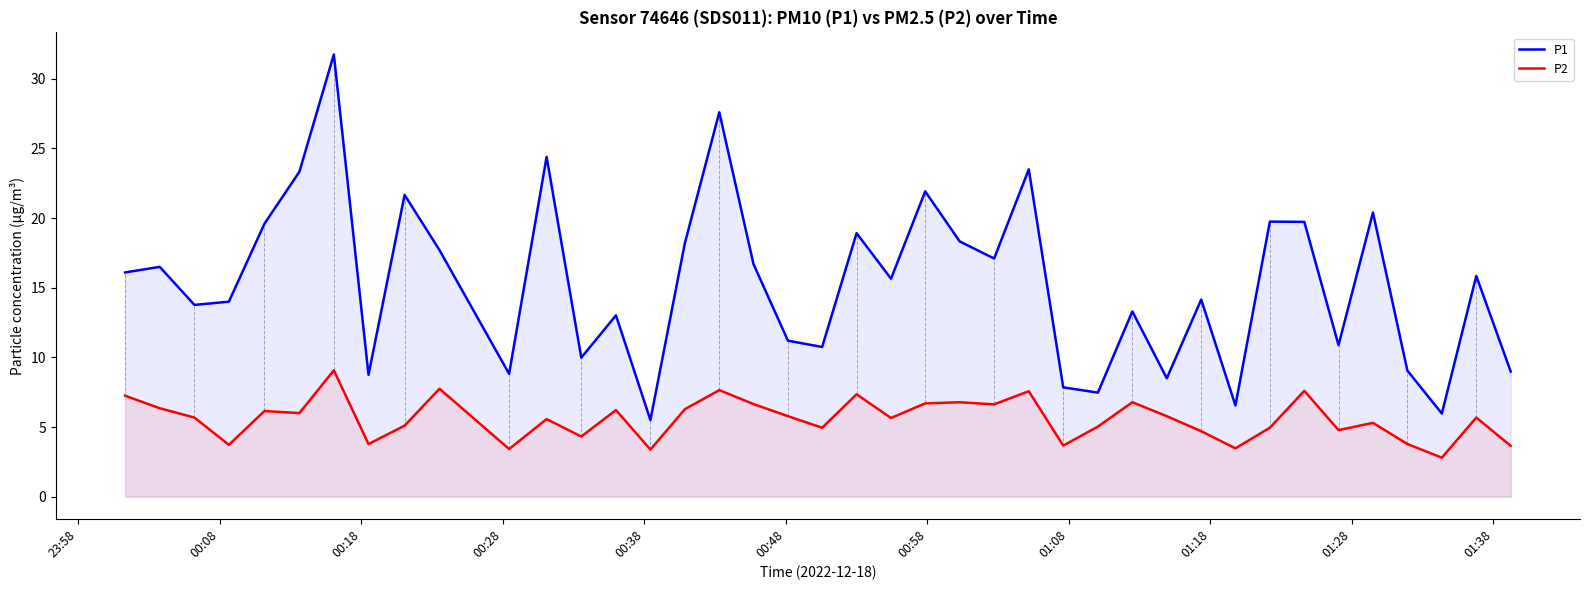

Rank the series by their average value, from lowest to highest.

P2, P1